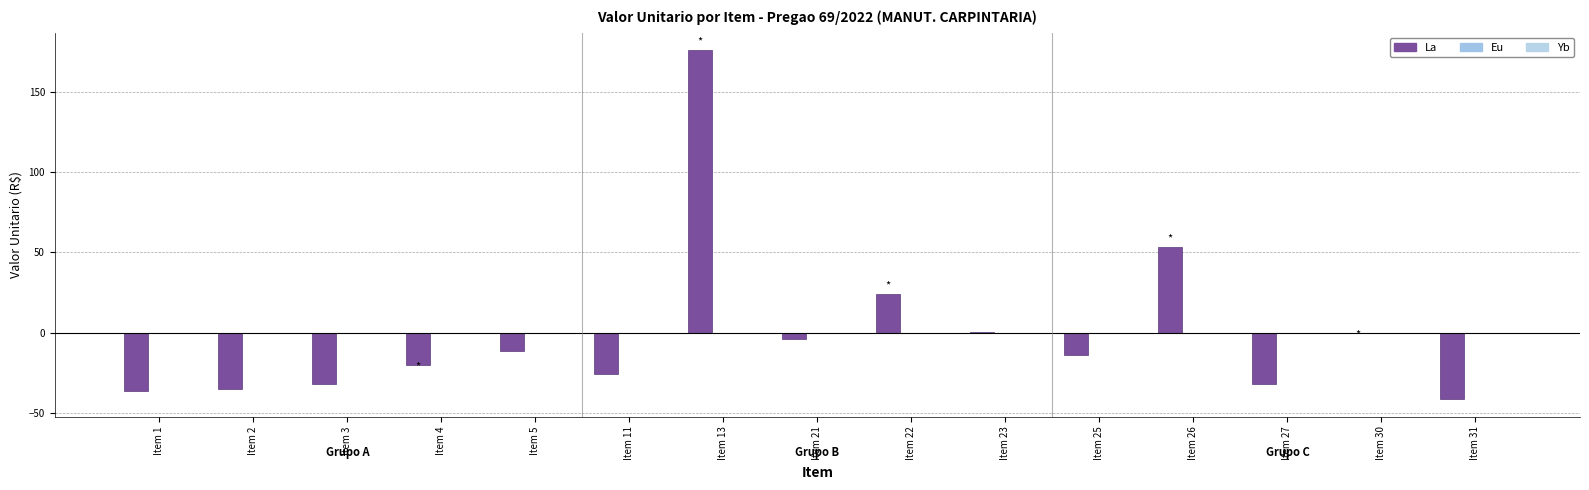

Reading left to right, what are all the values shown in this chart?

La: -36.7	-35.0	-32.0	-20.4	-11.6	-25.8	176.0	-4.3	24.2	0.3	-14.2	53.5	-31.9	-0.5	-41.6
Eu: 0.0	0.0	0.0	0.0	0.0	0.0	0.0	0.0	0.0	0.0	0.0	0.0	0.0	0.0	0.0
Yb: 0.0	0.0	0.0	0.0	0.0	0.0	0.0	0.0	0.0	0.0	0.0	0.0	0.0	0.0	0.0